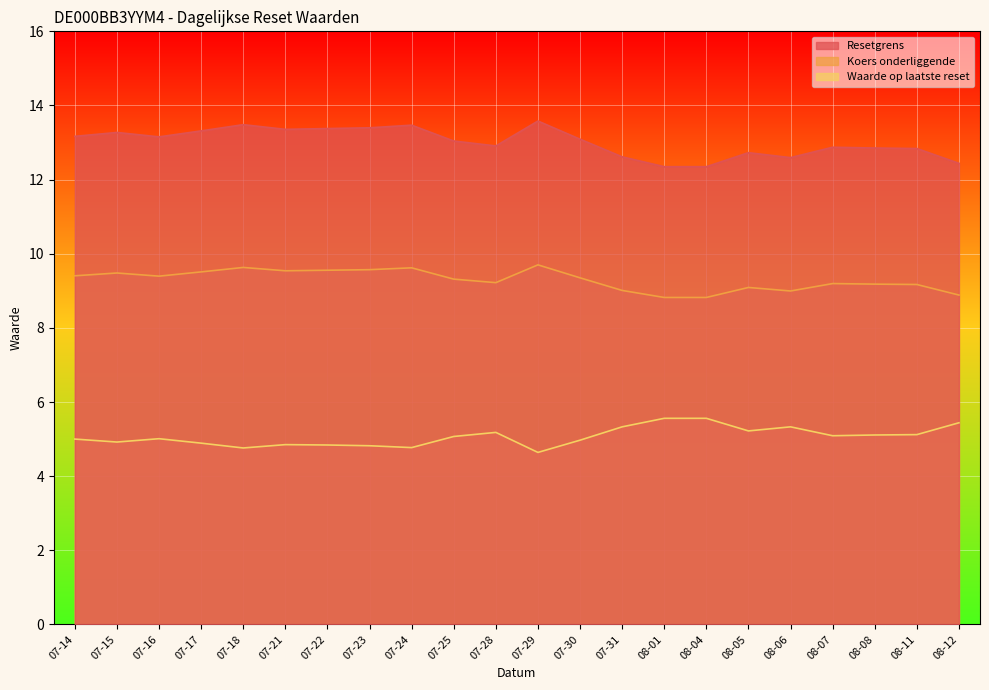

Is the value of Resetgrens at 07-25 greater than the value of Waarde op laatste reset at 08-07?

Yes